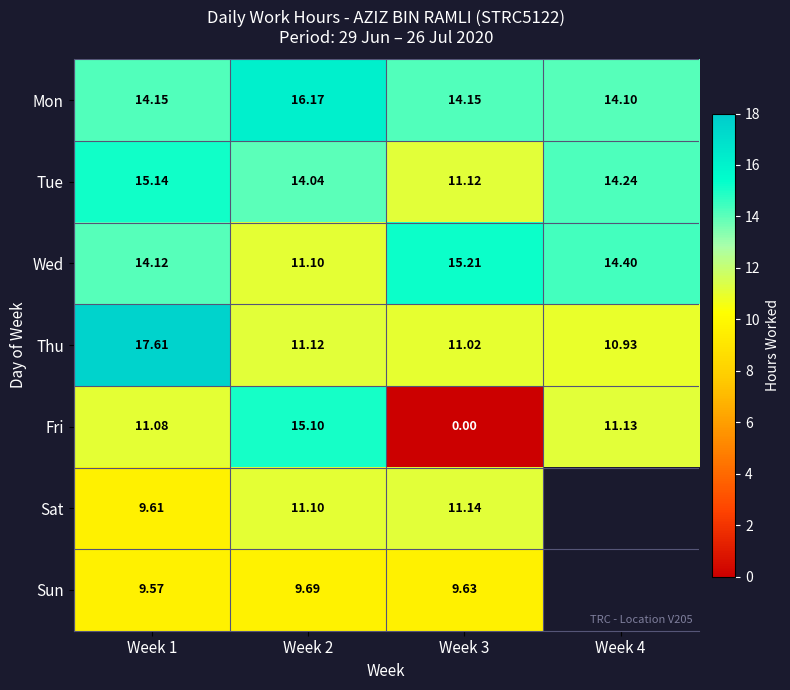

Which series changed the most between Week 1 and Week 3?

Fri